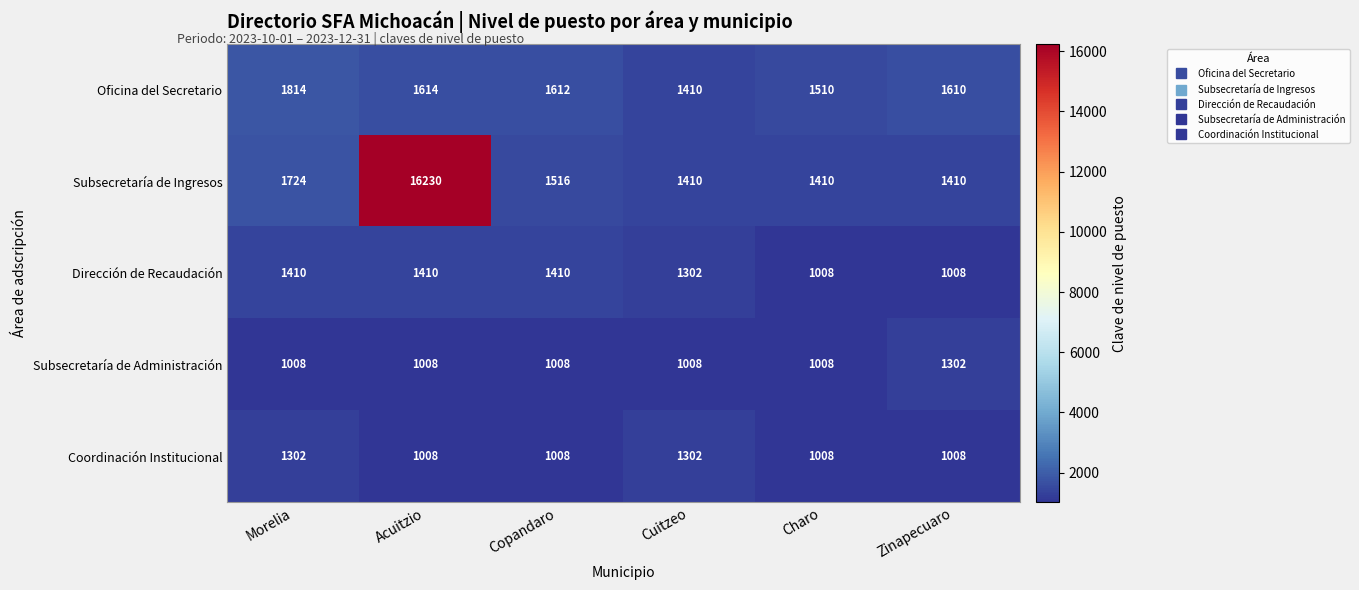

What is the difference between the maximum and minimum values in the Oficina del Secretario series?

404